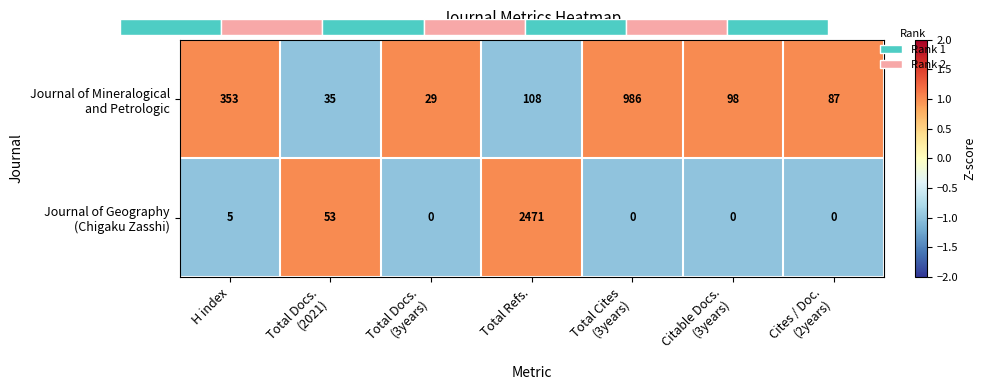

Which category has the highest value across all series?

Total Refs.